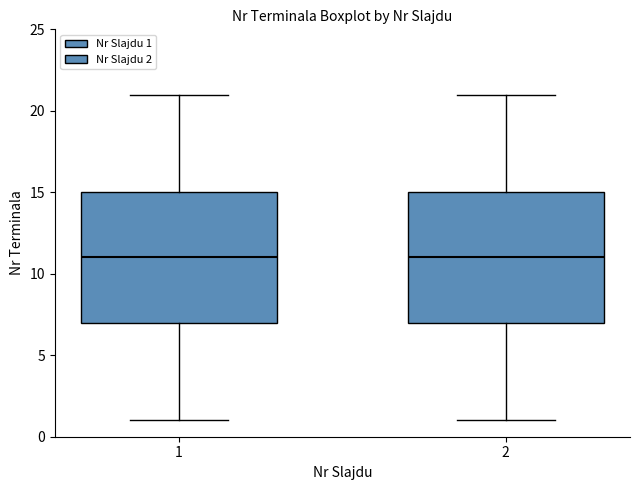

Where does the upper whisker of the box at x = 2 end on the y-axis? The values are not printed on the chart, so give them approximately, as read against the axis.

21